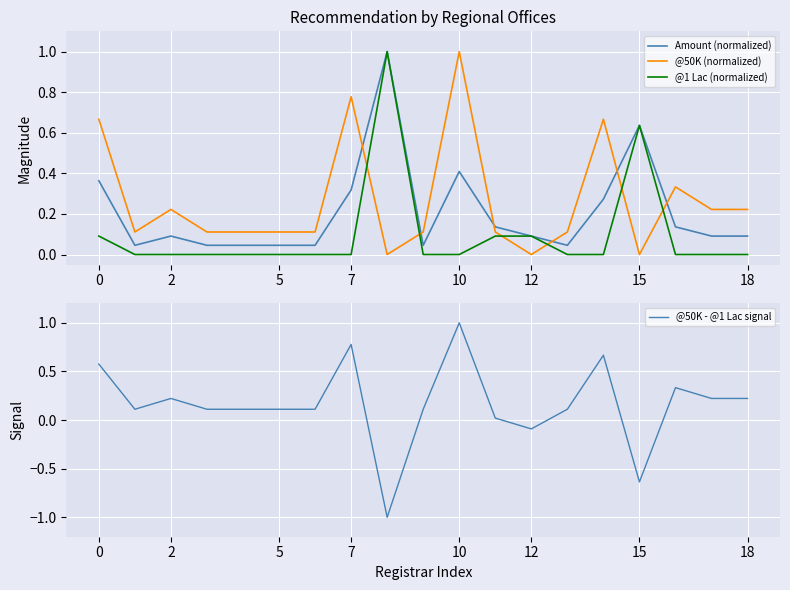

Which series ends up on top after the final intersection of @50K (normalized) and Amount (normalized)?

@50K (normalized)